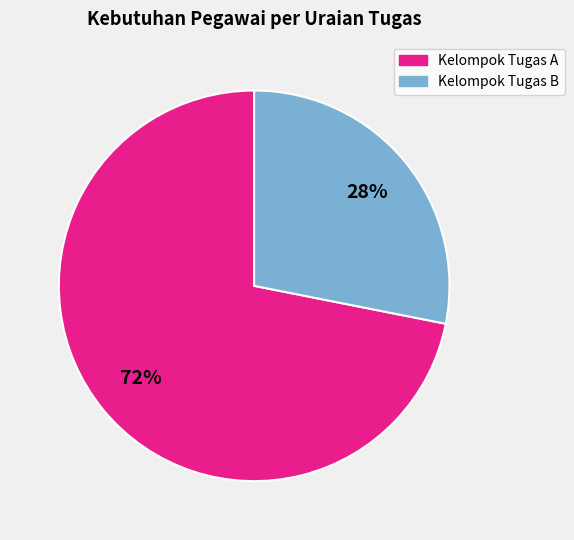

To the nearest percent, what is the difference between the largest and smallest slice percentages?

44%